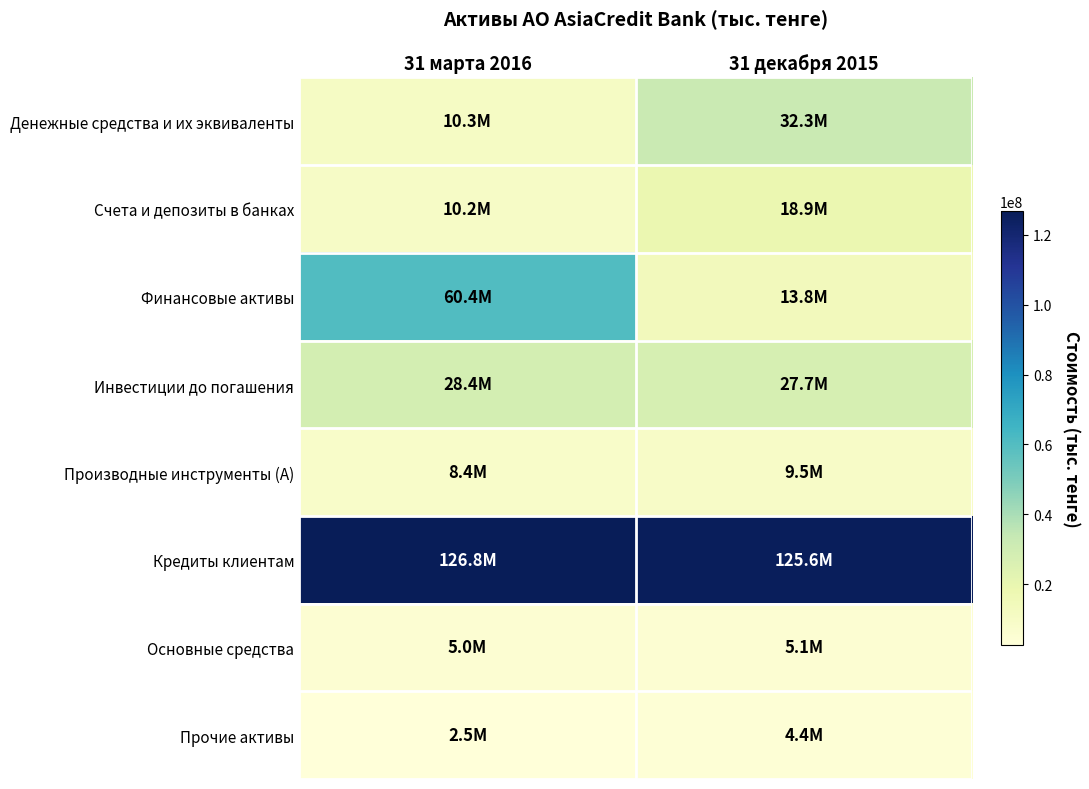

At which category is the sum across all series the highest?

31 марта 2016